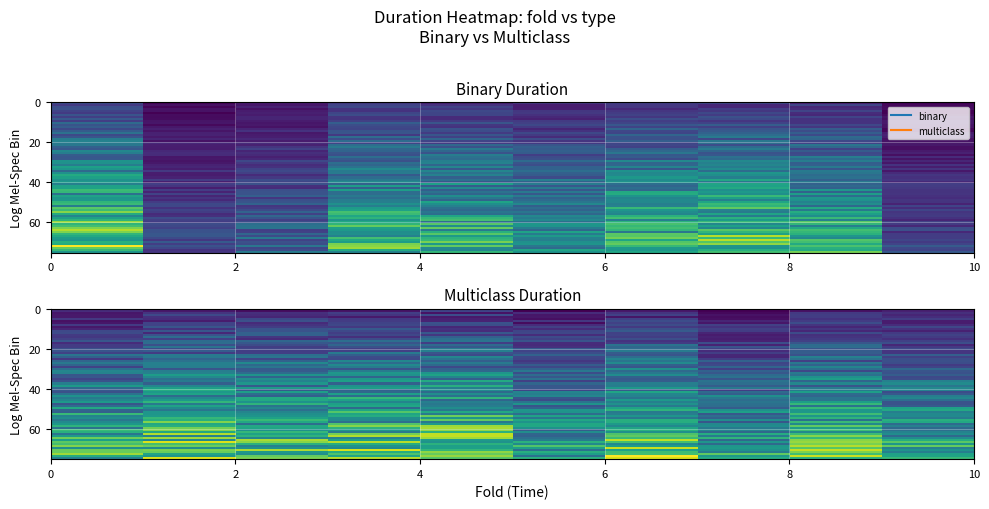

Read the binary value at 5.

10380.4